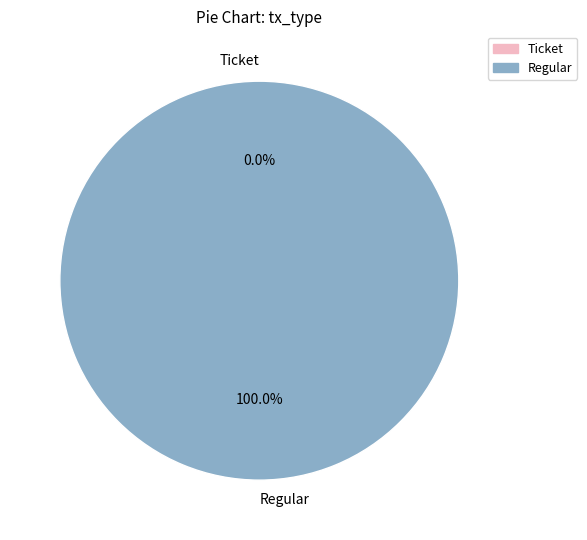

What is the change in value from Ticket to Regular?

+1